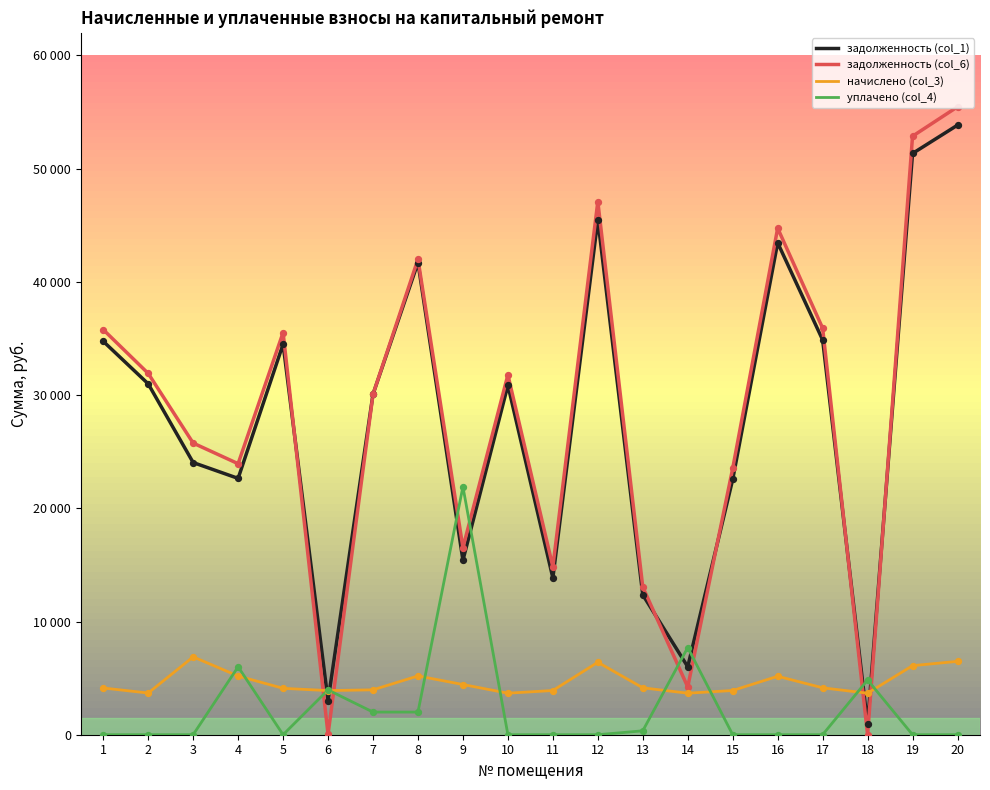

Is the value of начислено (col_3) at 4 greater than the value of задолженность (col_1) at 17?

No